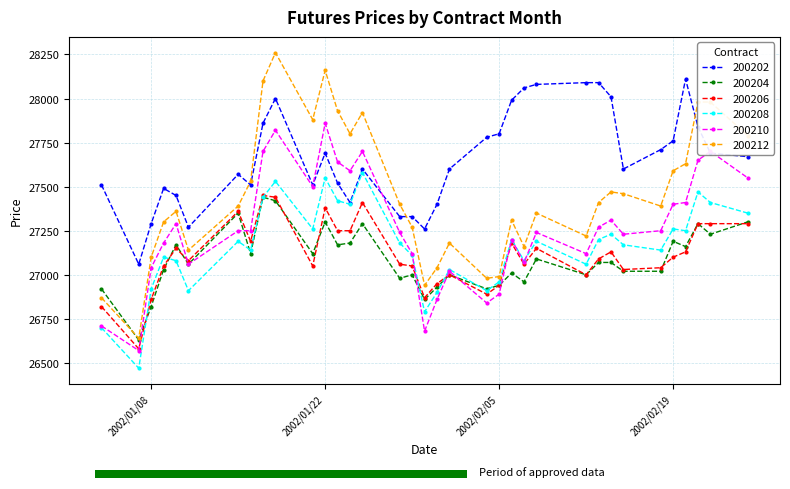

Which series has the widest spread of values?

200212